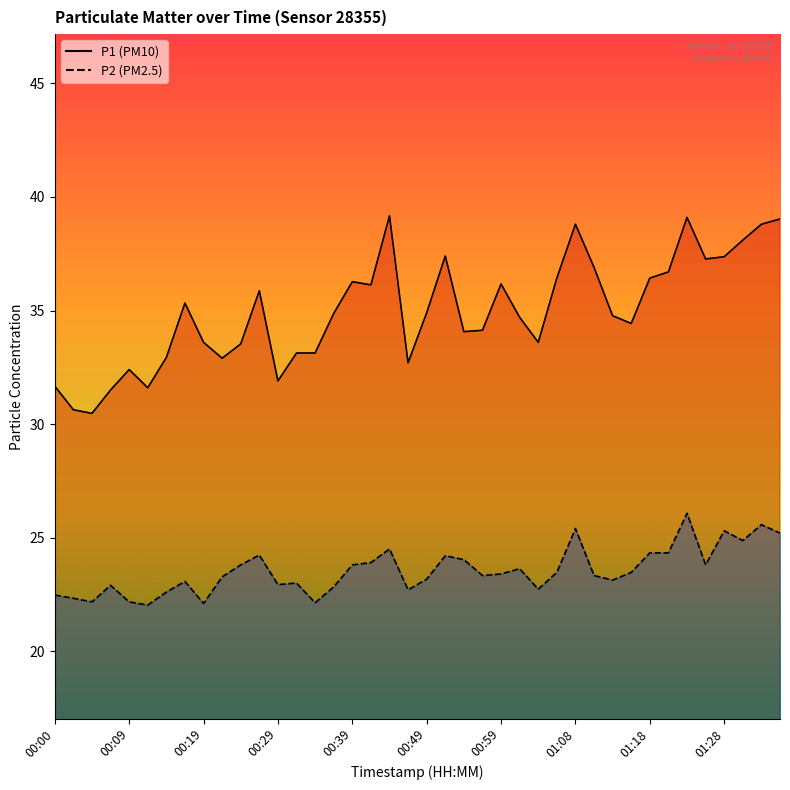

Count the number of data series in this chart.

2